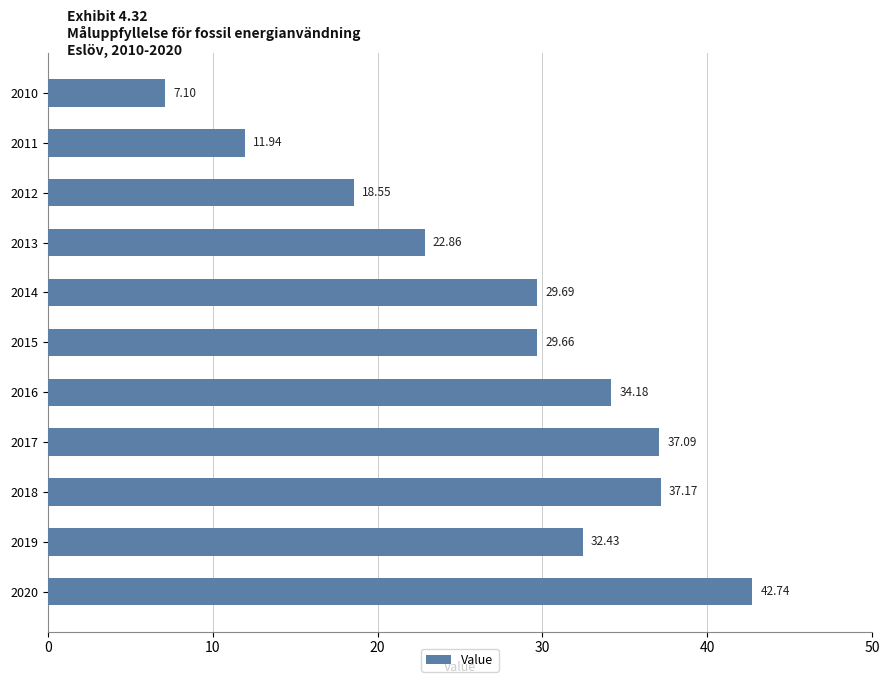

What is the difference between the maximum and second lowest values?

30.8